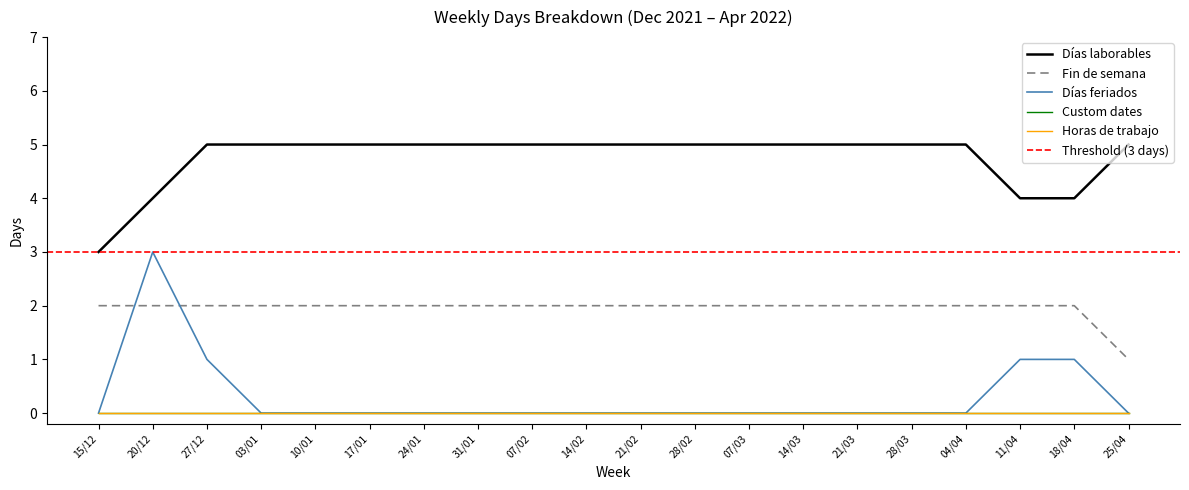

True or false: Días laborables has more than 0 interior local peaks.

False